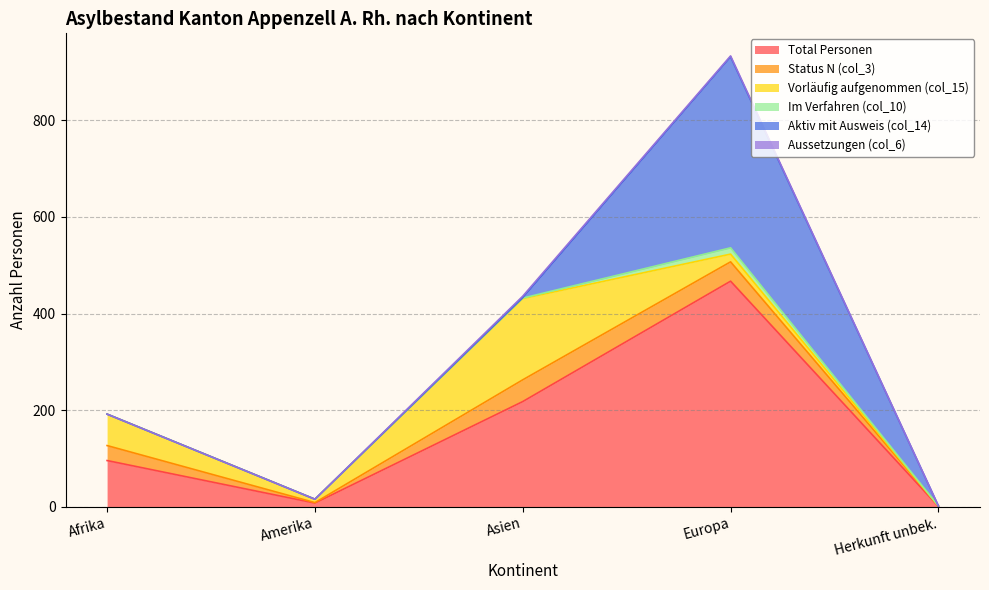

What is the label of the 1st point from the left?

Afrika